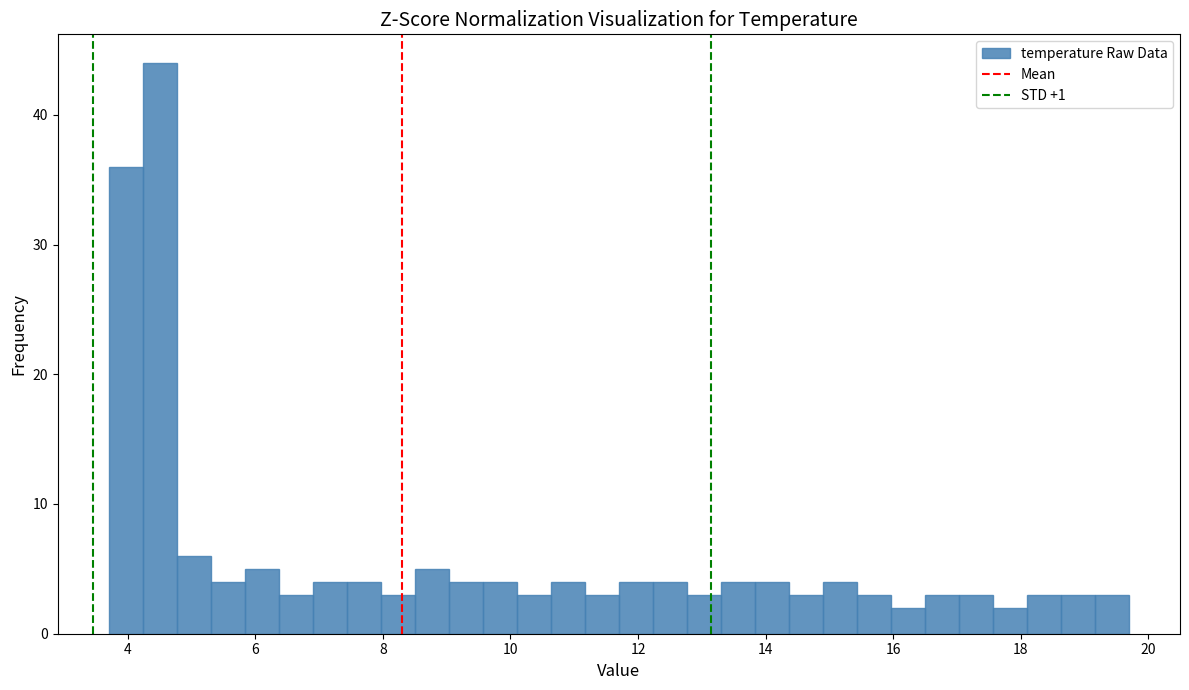

Around what value on the x-axis is the tallest bar? Give the approximate position of its centre, as read against the axis.

4.6